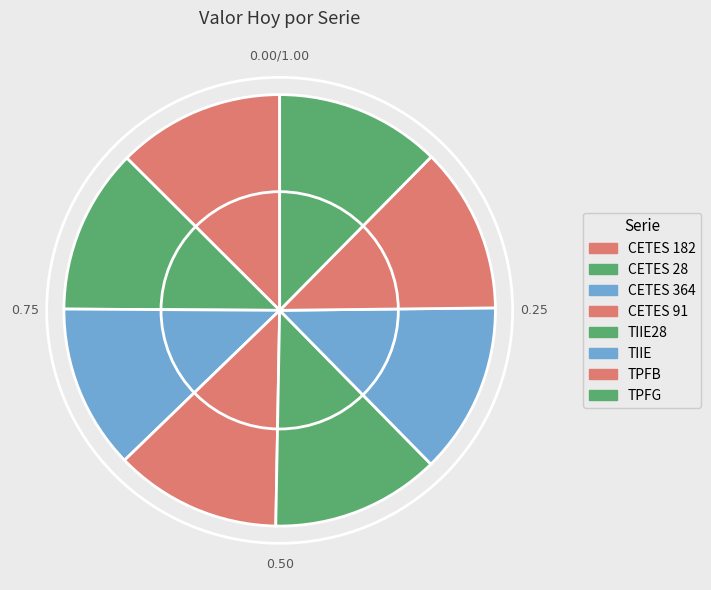

Is it true that TIIE is 13% of the pie?

True